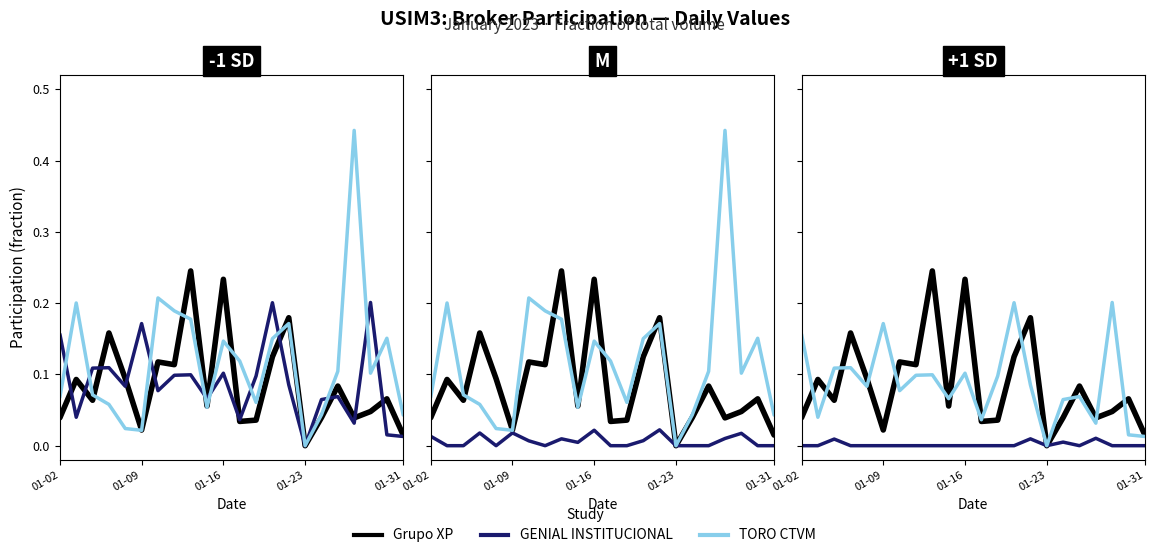

Is the value of GENIAL INSTITUCIONAL at 16 greater than the value of Grupo XP at 7?

No